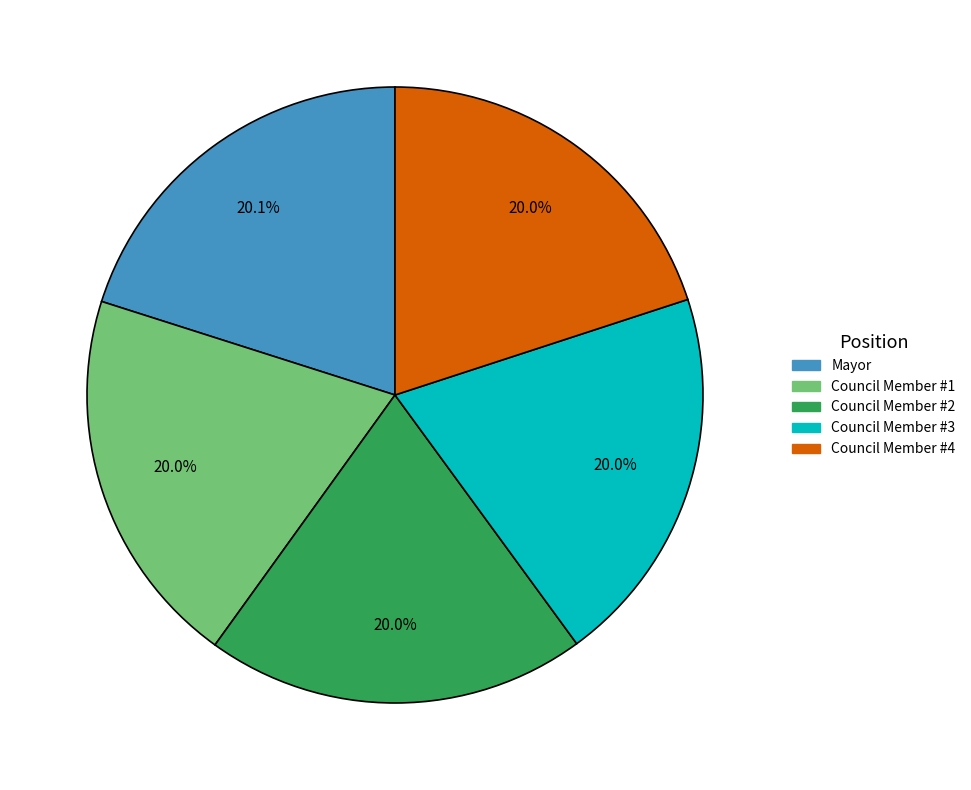

True or false: Mayor accounts for 20% of the total.

True